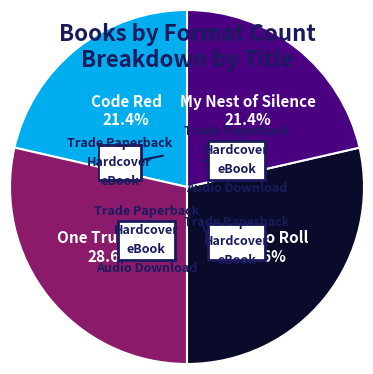

How many slices are in this pie chart?

4